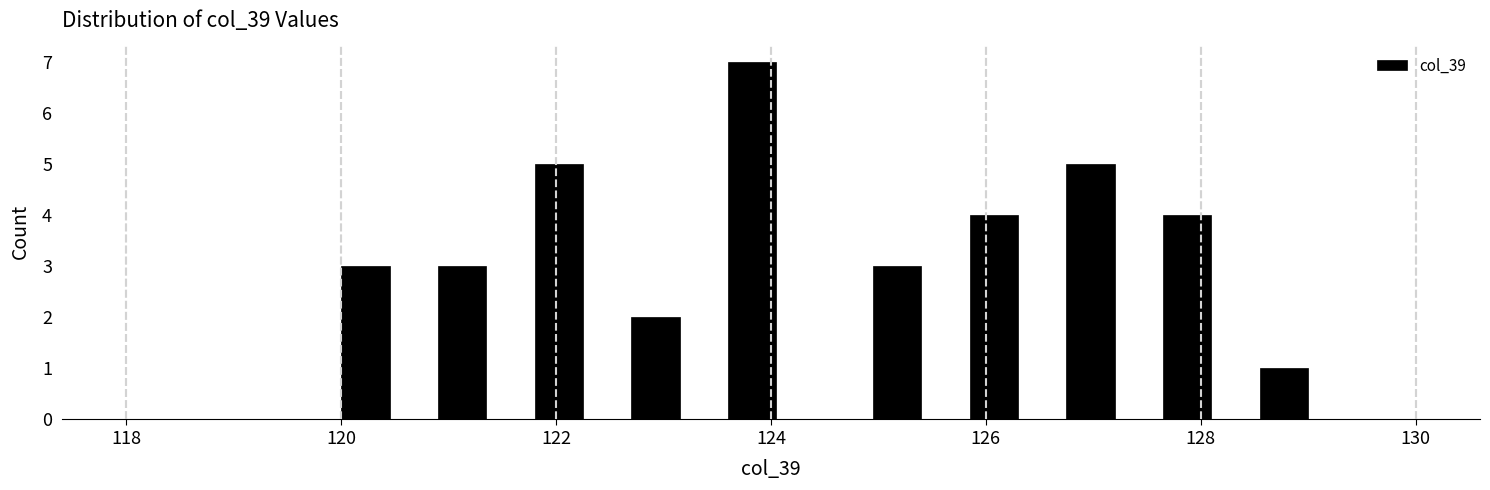

Around what value on the x-axis is the tallest bar? Give the approximate position of its centre, as read against the axis.

123.8